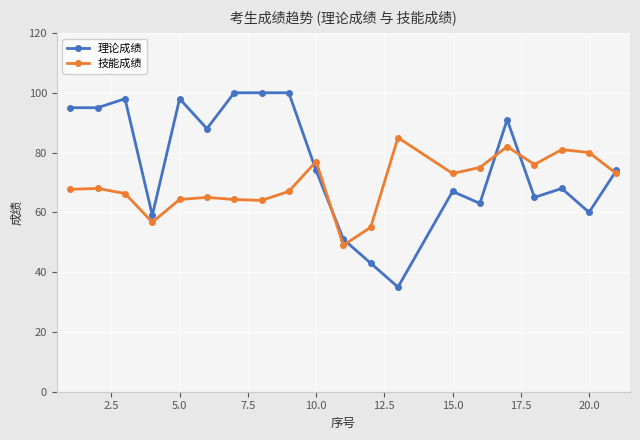

What is the difference between the maximum and minimum values in the 理论成绩 series?

65.0